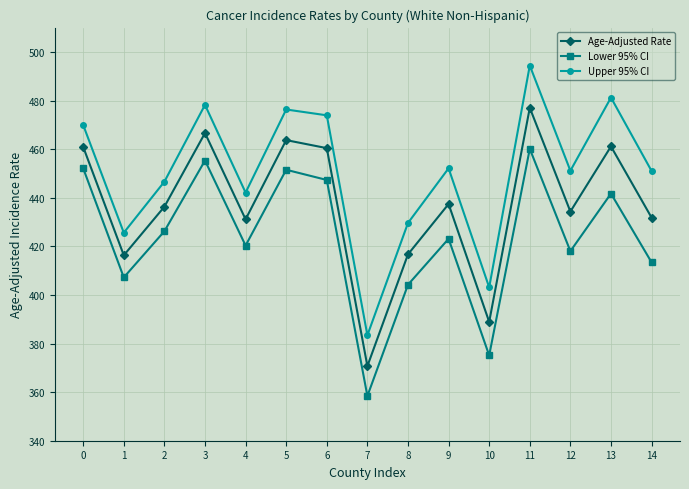

What is the sum of the Lower 95% CI values at 5 and 3?

906.8